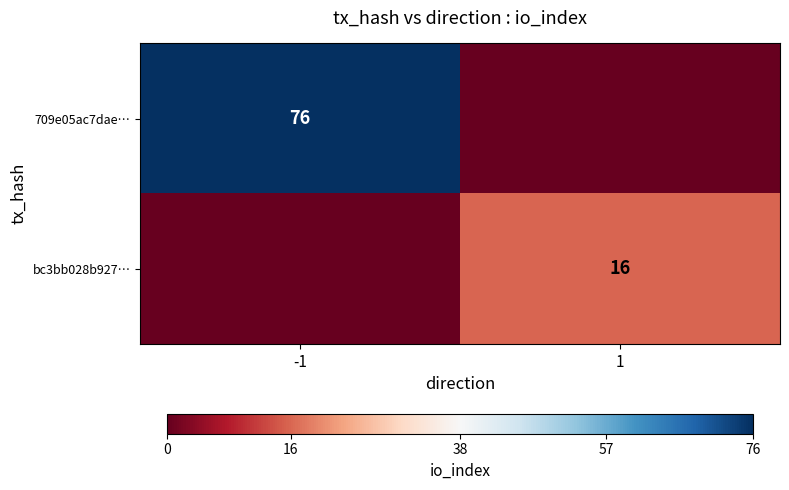

What is the spread (max minus min) of values at 1?

16